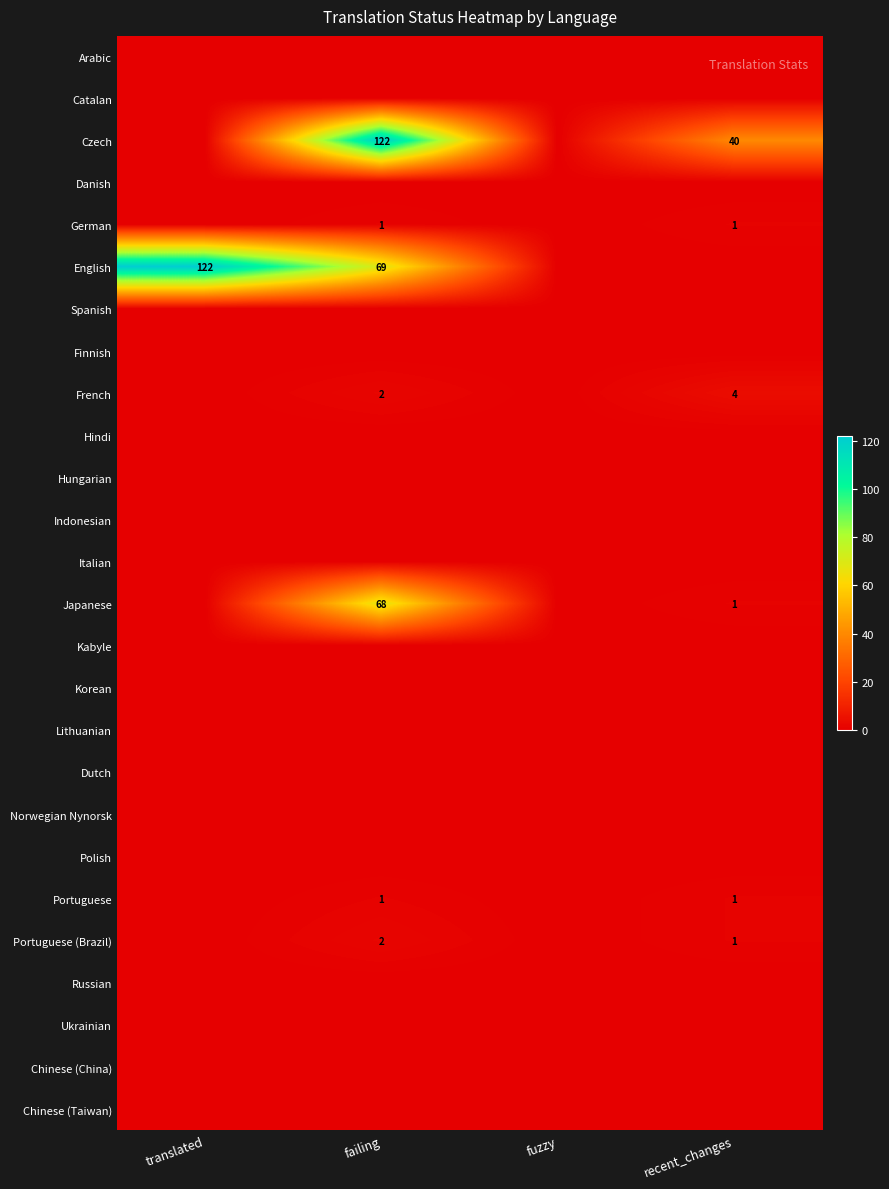

Is it true that French equals 0 at translated?

True